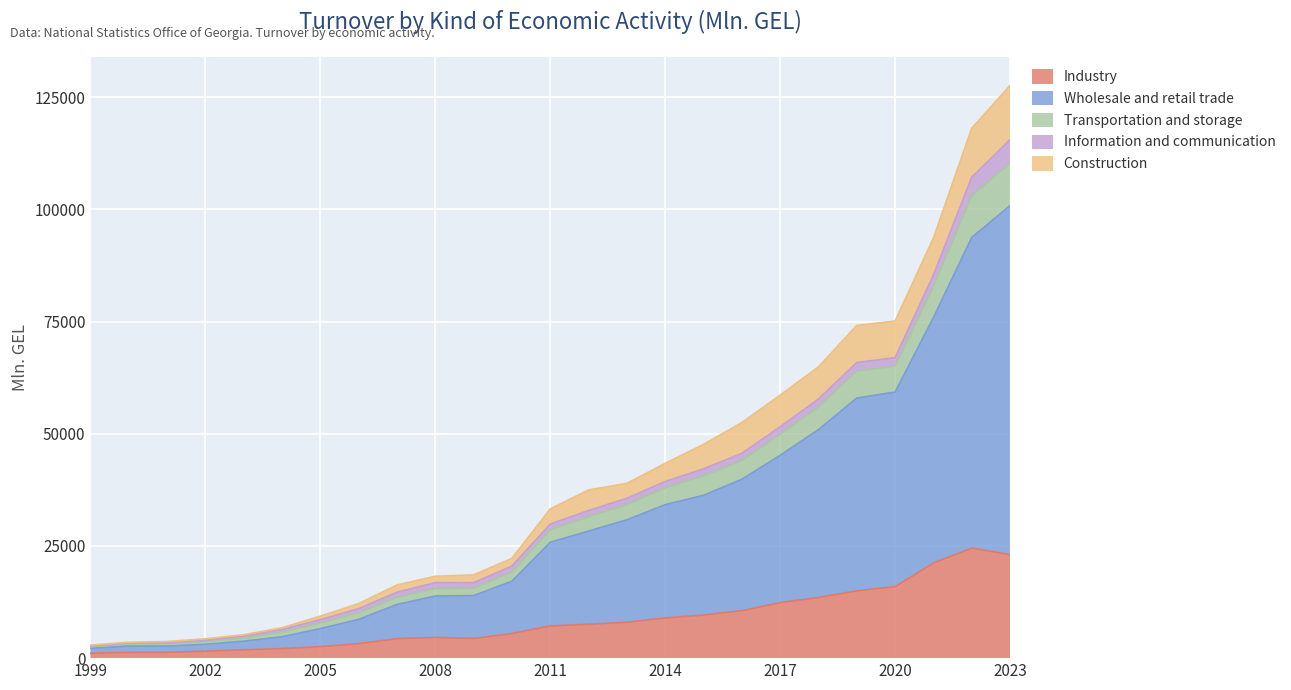

What is the highest value of the Industry series?

24517.0